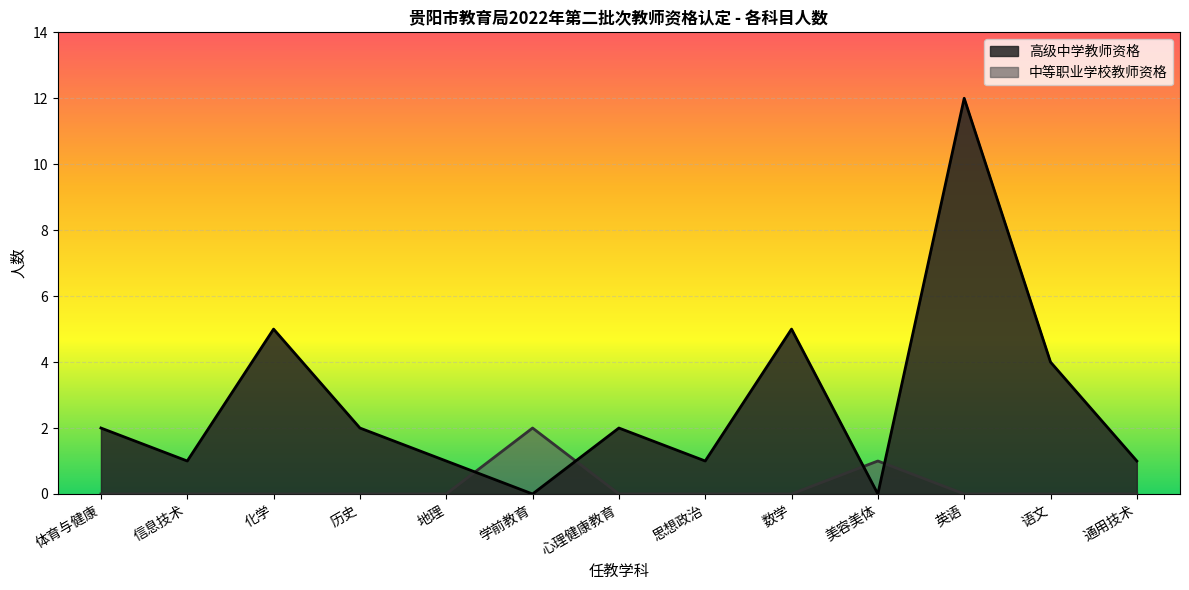

Rank the series by their average value, from lowest to highest.

中等职业学校教师资格, 高级中学教师资格